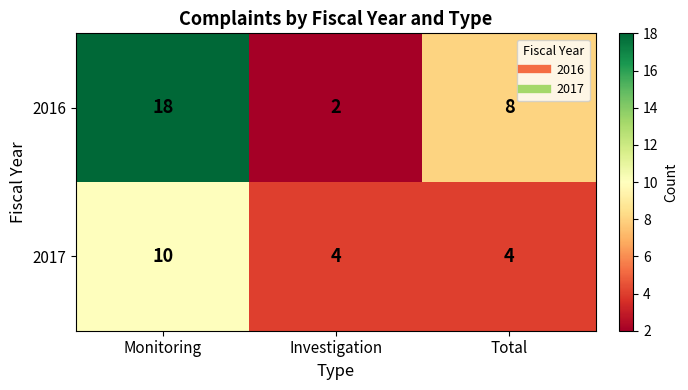

What is the average value of the 2016 series?

9